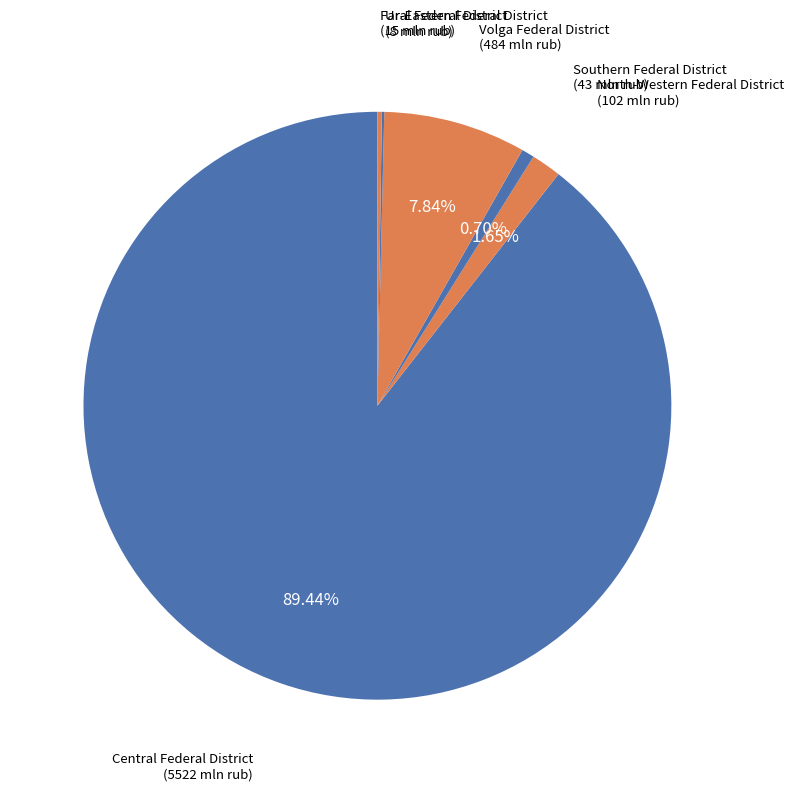

Is there a majority slice in this chart?

Yes